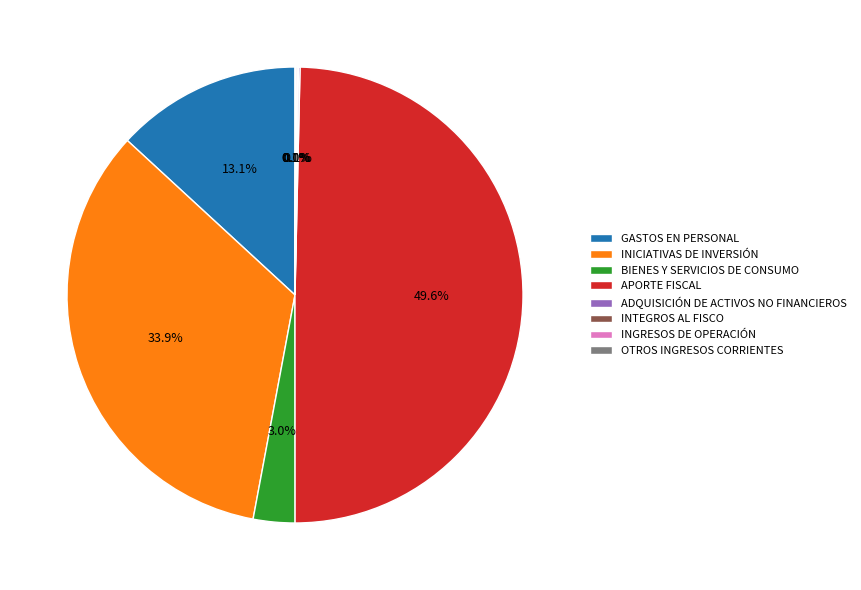

What is the largest slice in the pie chart?

APORTE FISCAL